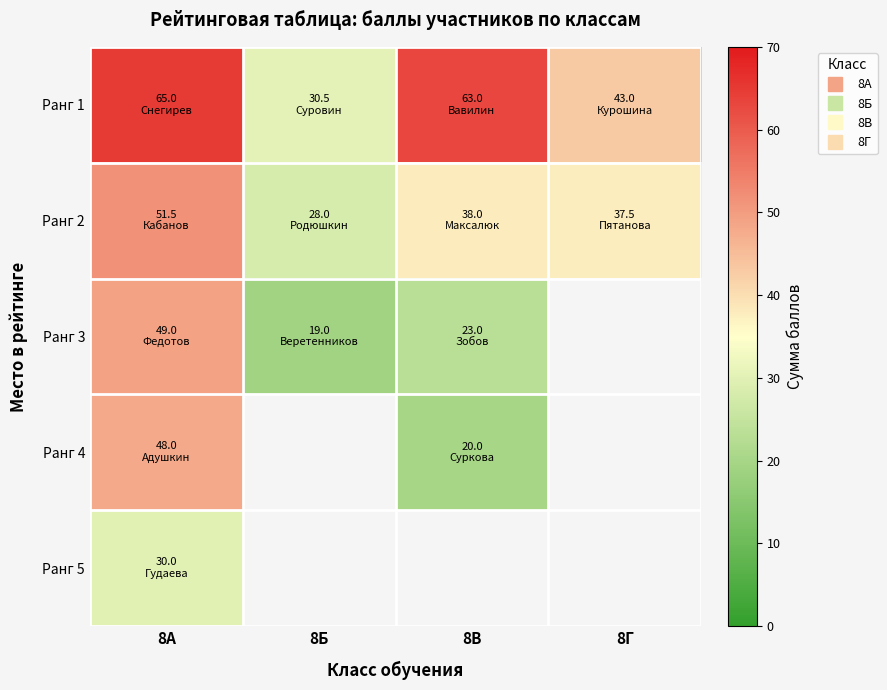

What is the smallest value displayed?

19.0